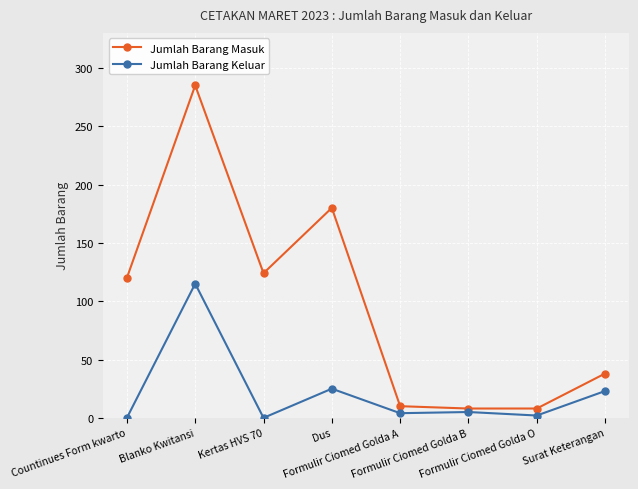

True or false: Jumlah Barang Masuk and Jumlah Barang Keluar intersect in this chart.

False